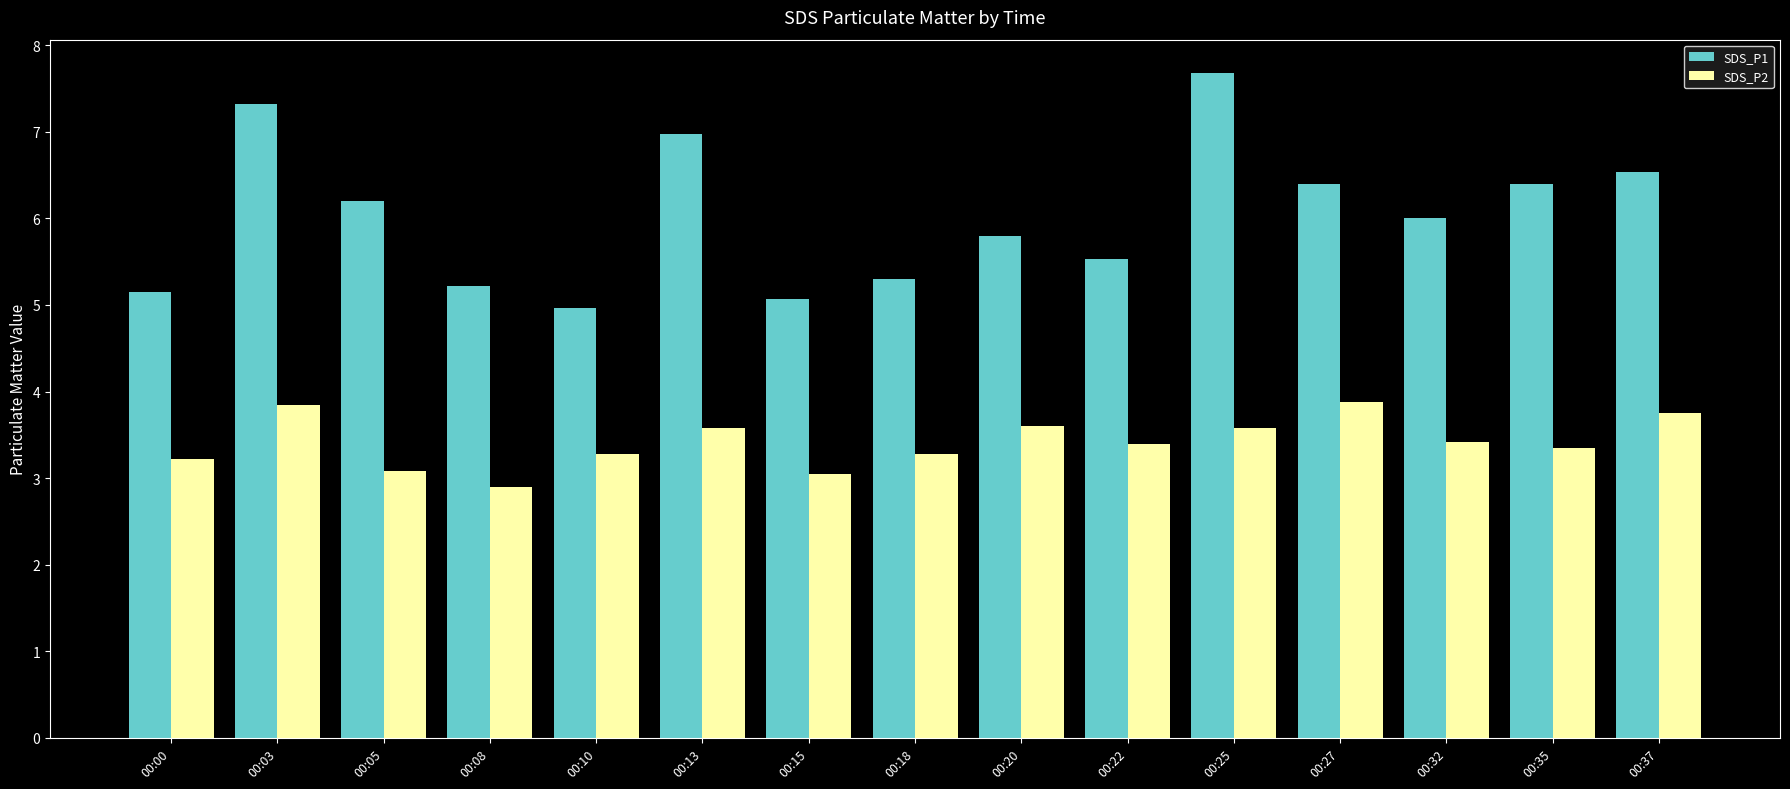

List the series in order of their overall mean, lowest first.

SDS_P2, SDS_P1